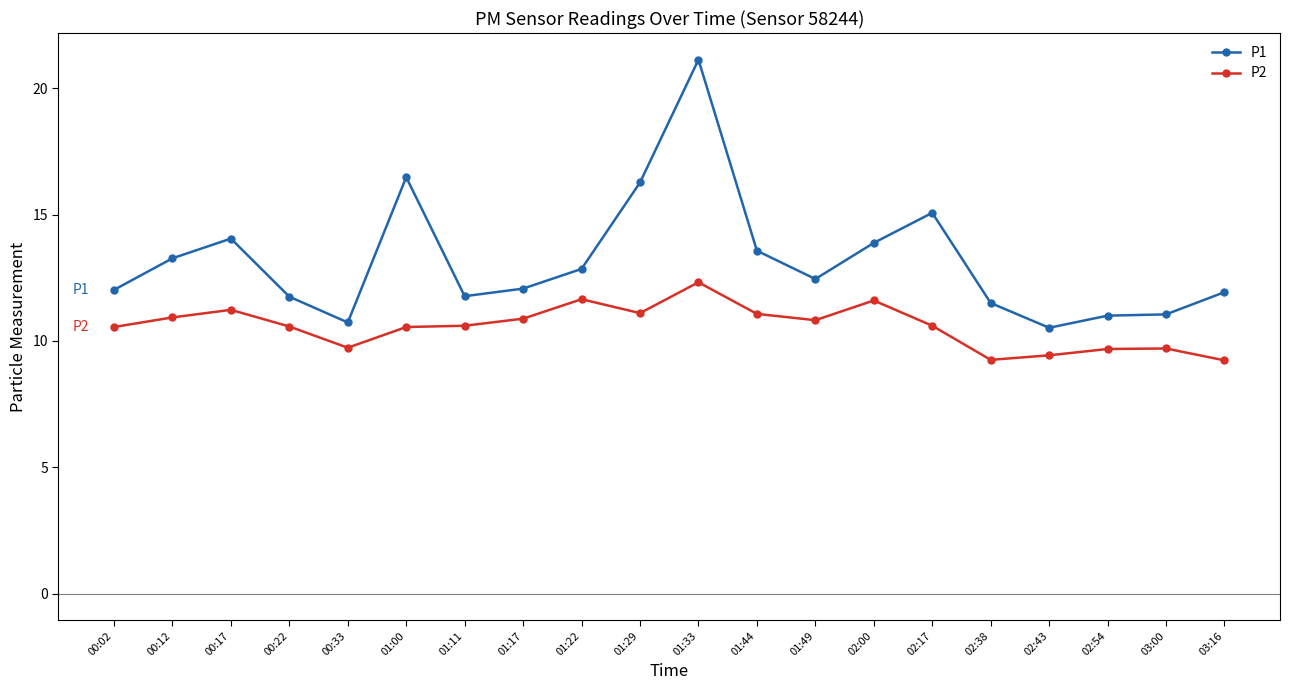

What is the spread (max minus min) of values at 00:17?

2.8